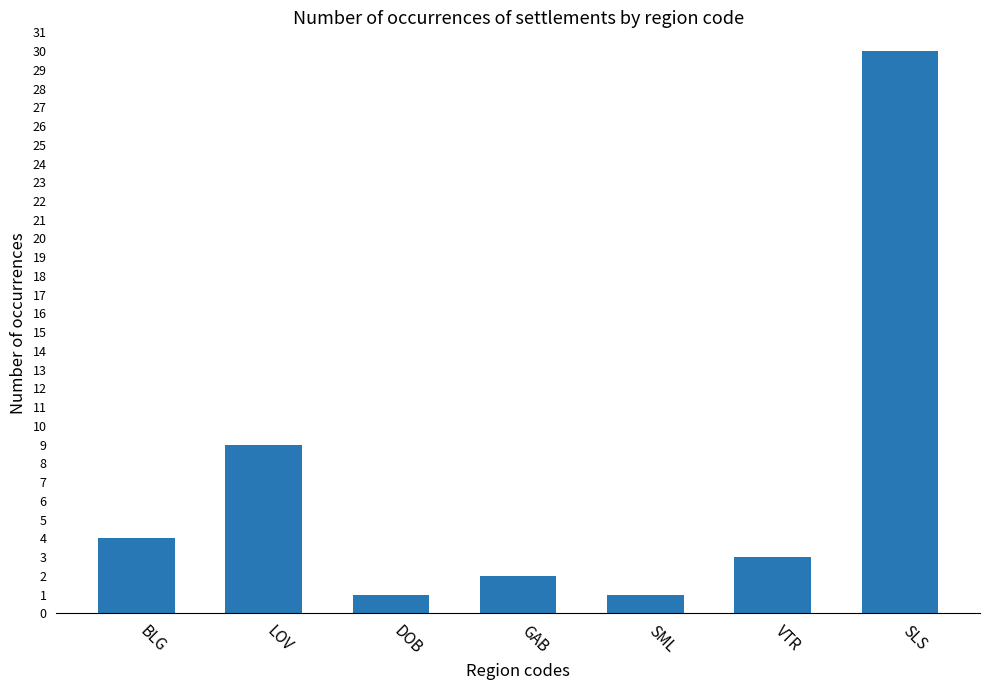

What is the label of the 5th bar from the left?

SML